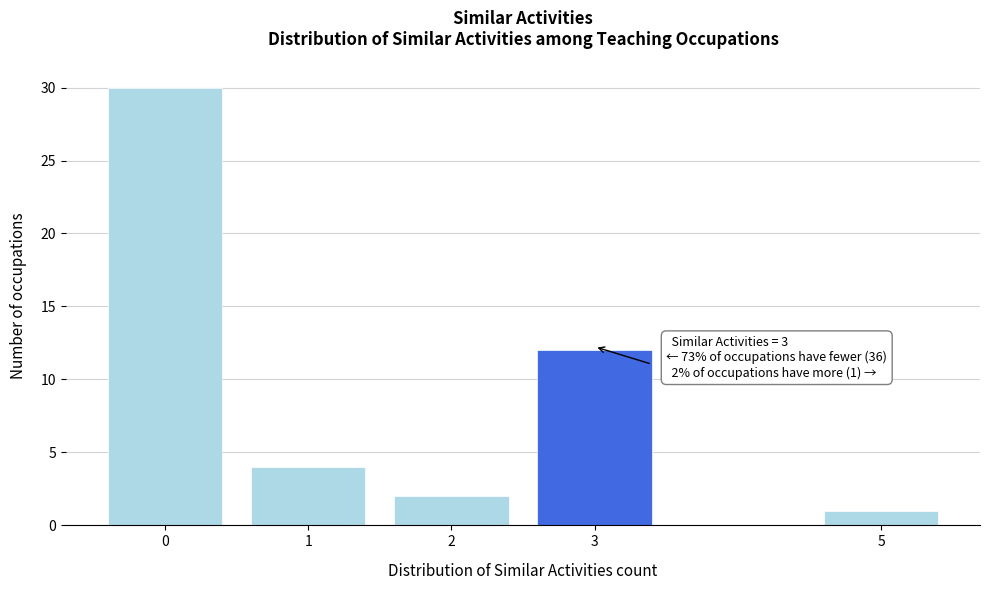

Reading left to right, what are all the values shown in this chart?

30	4	2	12	1